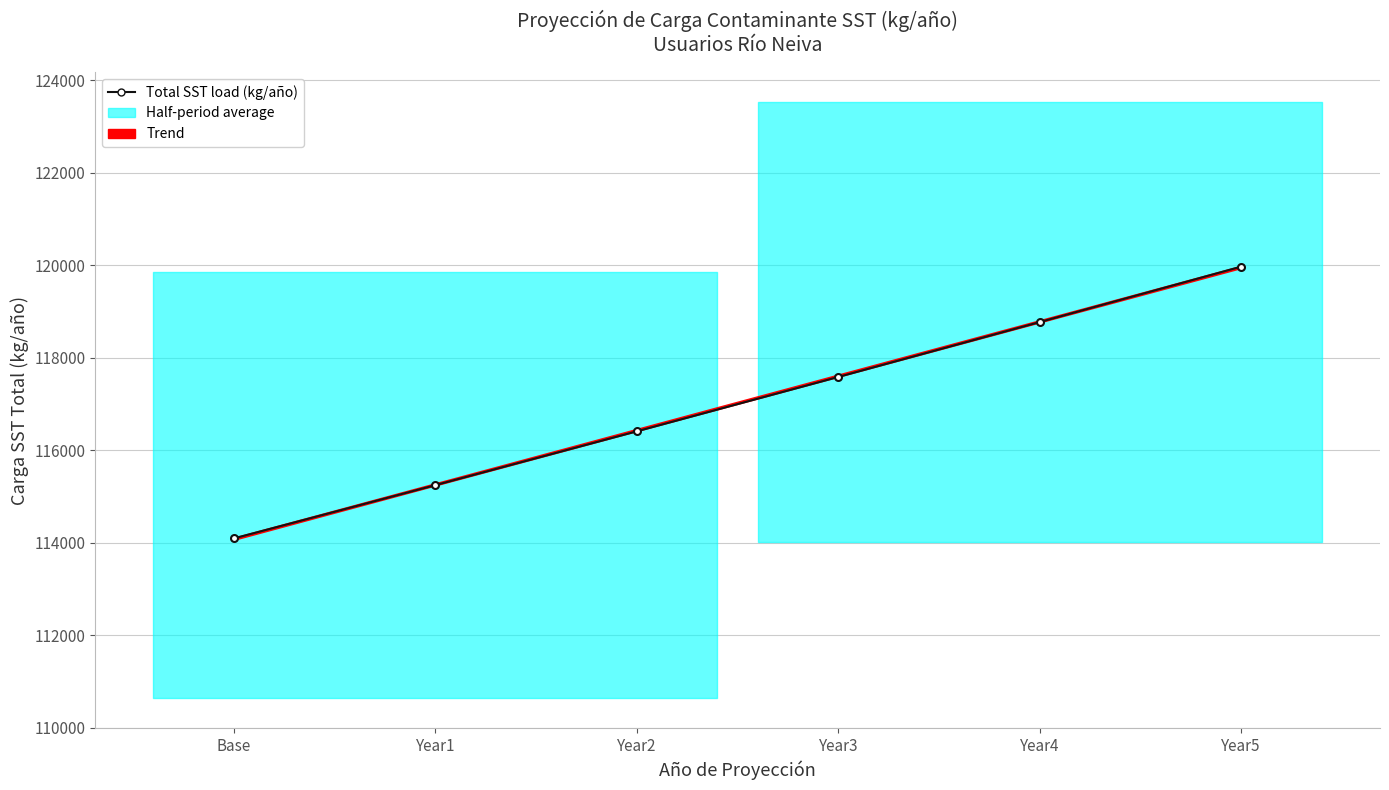

What is the lowest value of the Trend series?

114077.0